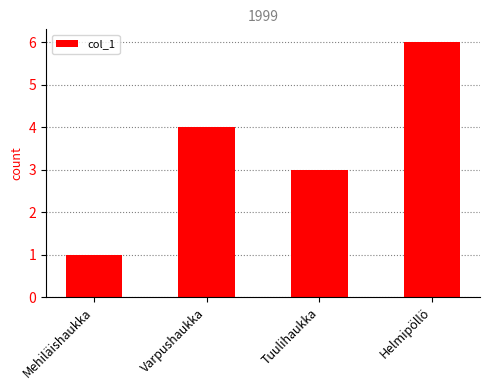

The value at Varpushaukka is 4. True or false?

True